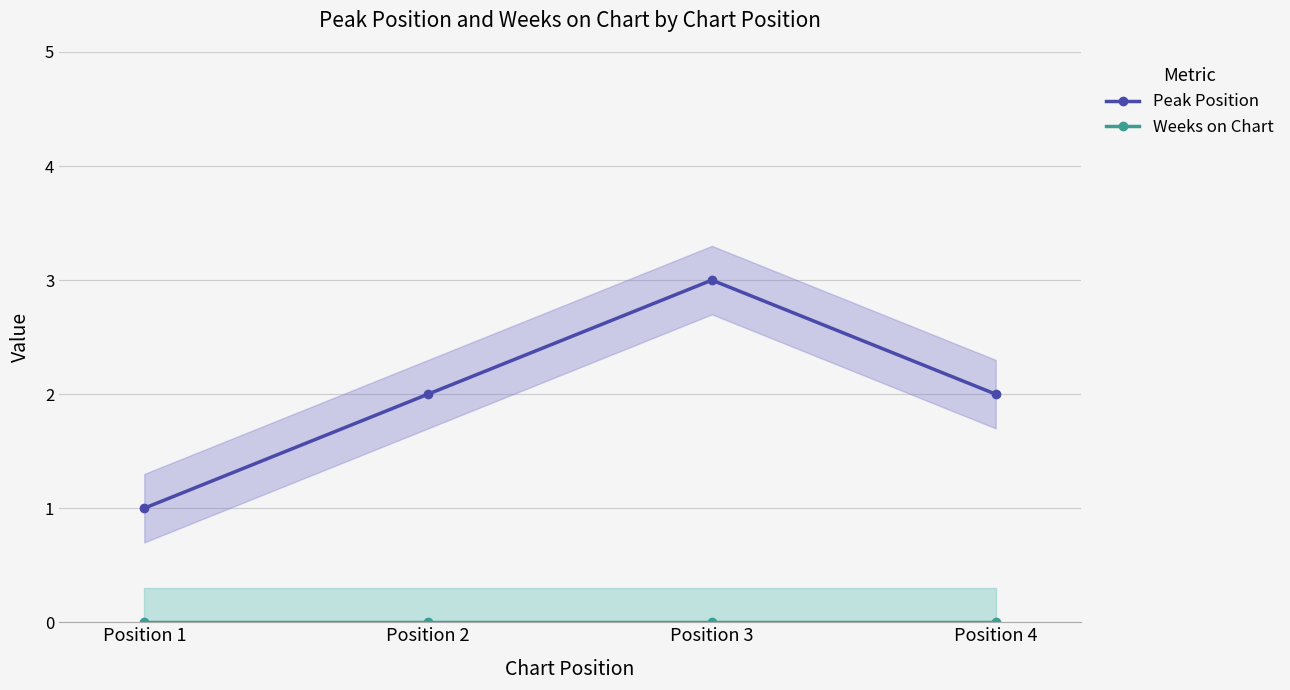

Does the chart have visible grid lines?

Yes